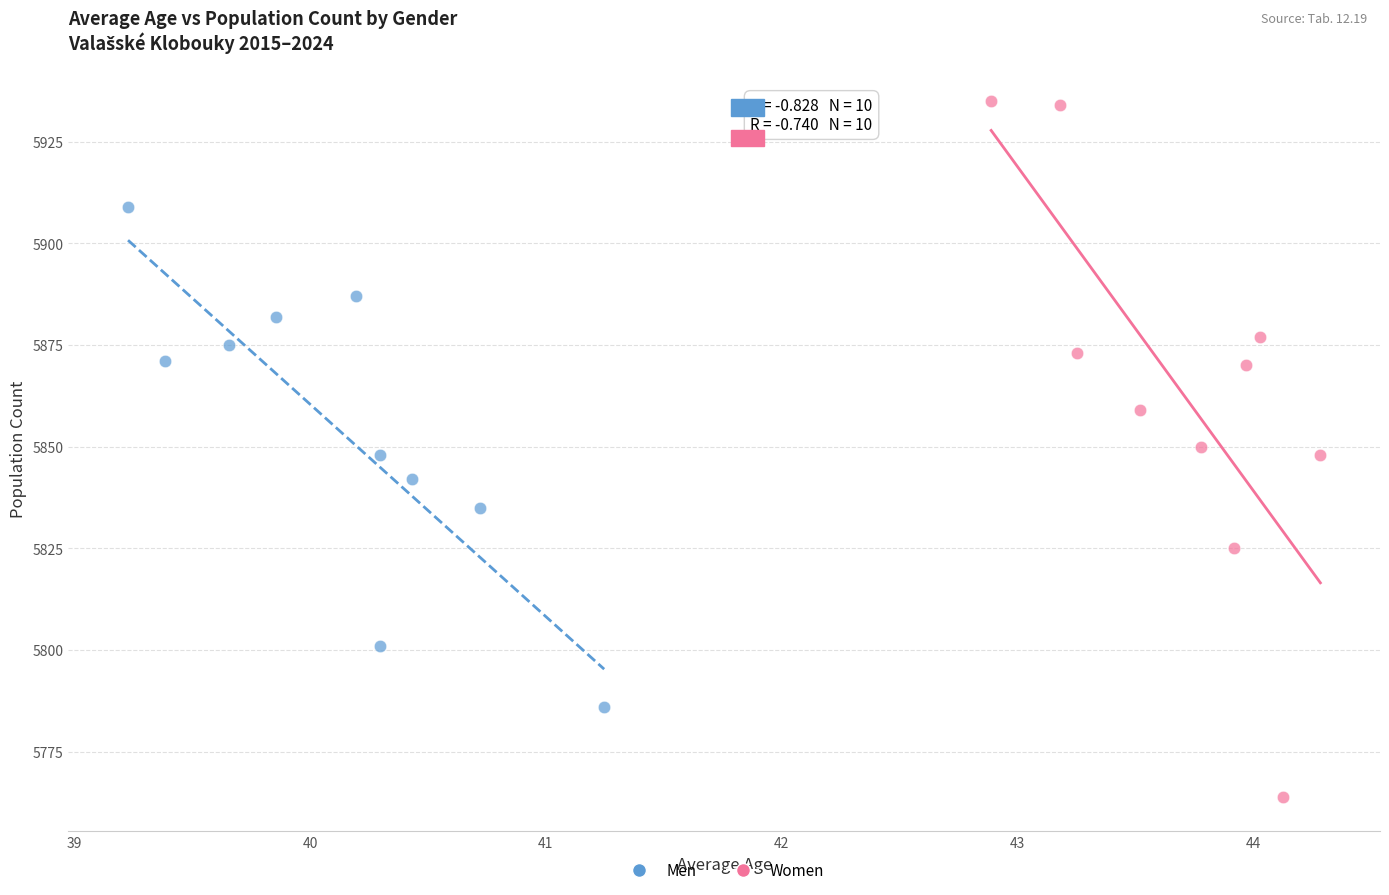

Which series has the widest spread of Y values?

Women